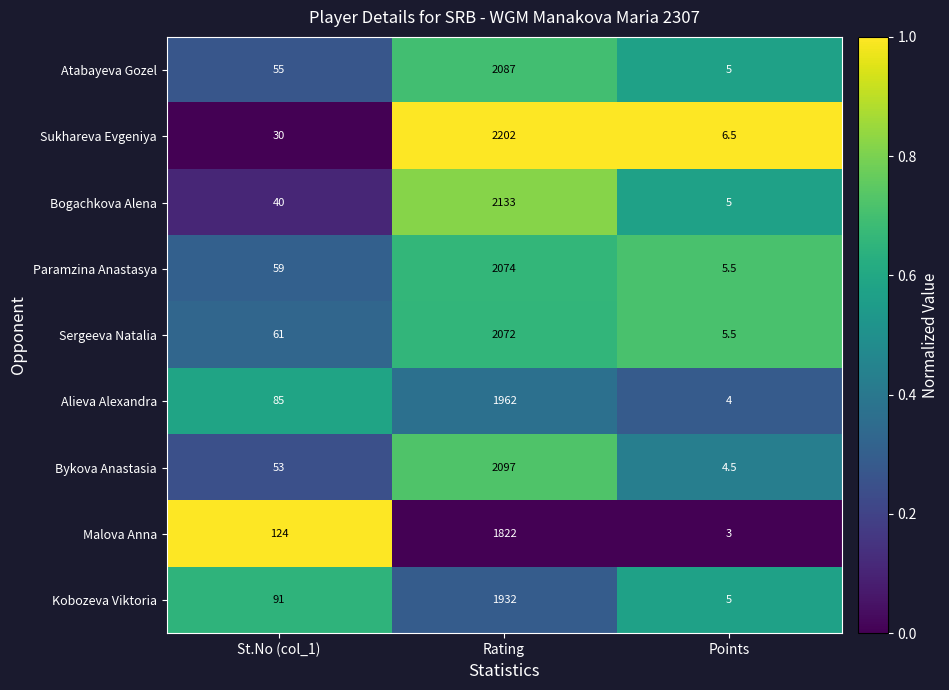

Reading left to right, list all the values displayed in this chart.

Atabayeva Gozel: St.No (col_1)=55.0	Rating=2087.0	Points=5.0
Sukhareva Evgeniya: St.No (col_1)=30.0	Rating=2202.0	Points=6.5
Bogachkova Alena: St.No (col_1)=40.0	Rating=2133.0	Points=5.0
Paramzina Anastasya: St.No (col_1)=59.0	Rating=2074.0	Points=5.5
Sergeeva Natalia: St.No (col_1)=61.0	Rating=2072.0	Points=5.5
Alieva Alexandra: St.No (col_1)=85.0	Rating=1962.0	Points=4.0
Bykova Anastasia: St.No (col_1)=53.0	Rating=2097.0	Points=4.5
Malova Anna: St.No (col_1)=124.0	Rating=1822.0	Points=3.0
Kobozeva Viktoria: St.No (col_1)=91.0	Rating=1932.0	Points=5.0